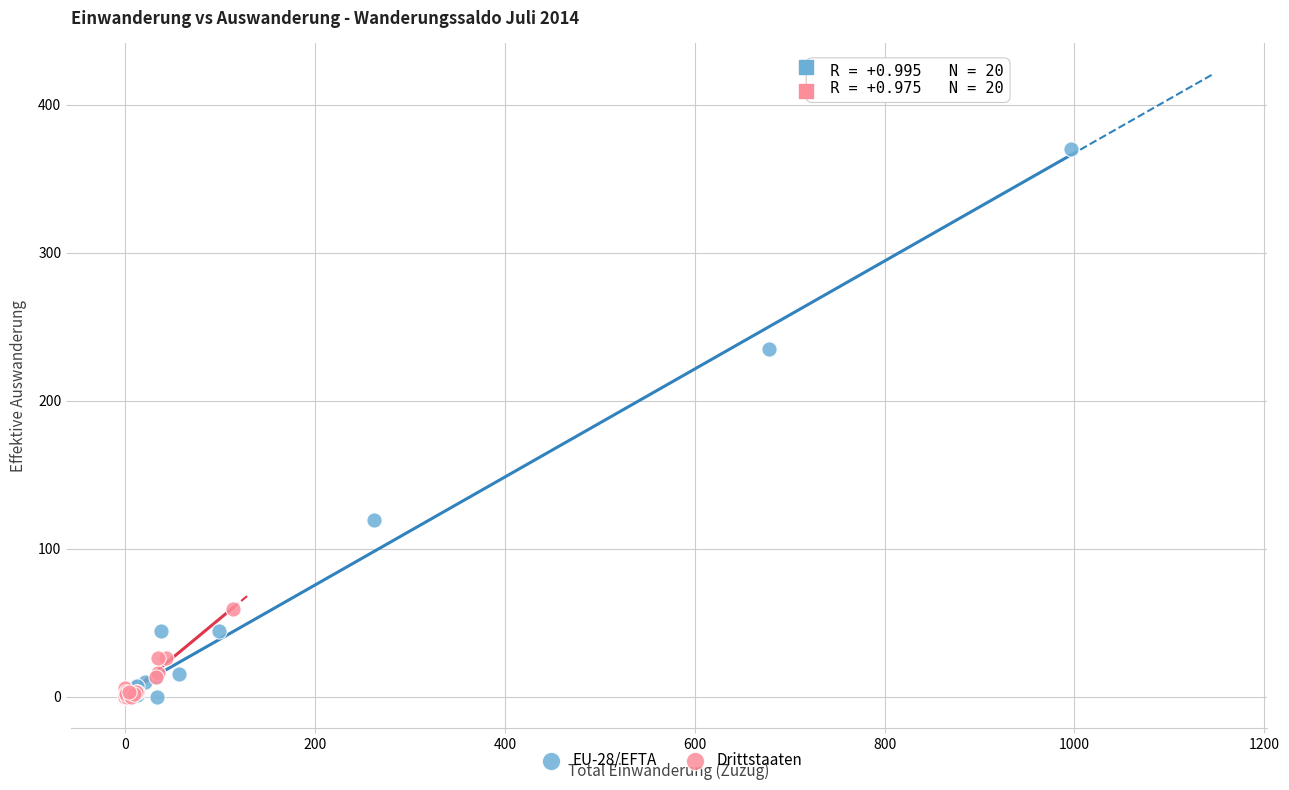

Which series reaches the maximum Y coordinate?

EU-28/EFTA